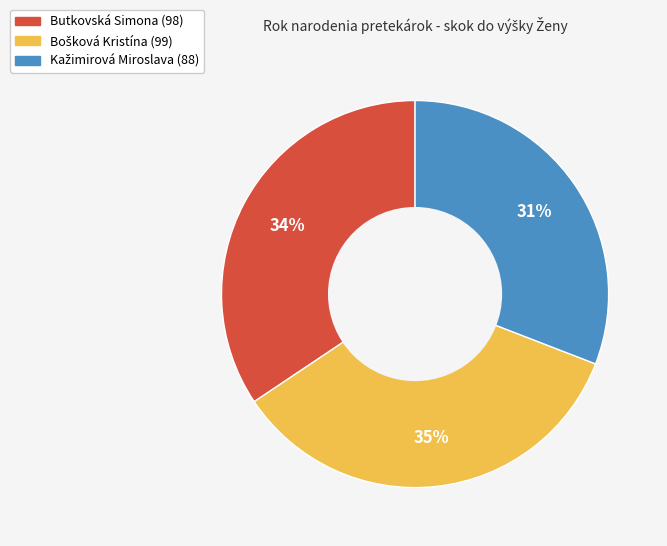

Does any single category account for the majority?

No